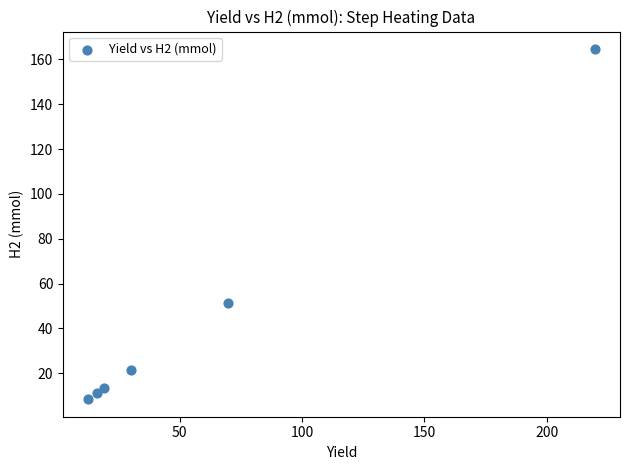

What is the range of Y values (max minus min)?

156.2